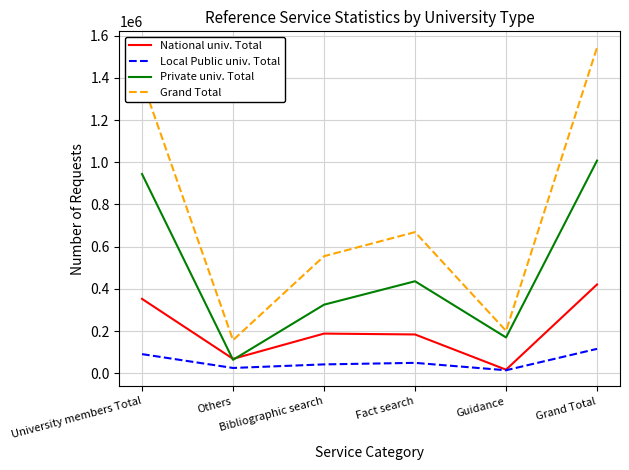

In Grand Total, how many points are lower than both neighbors (excluding endpoints)?

2